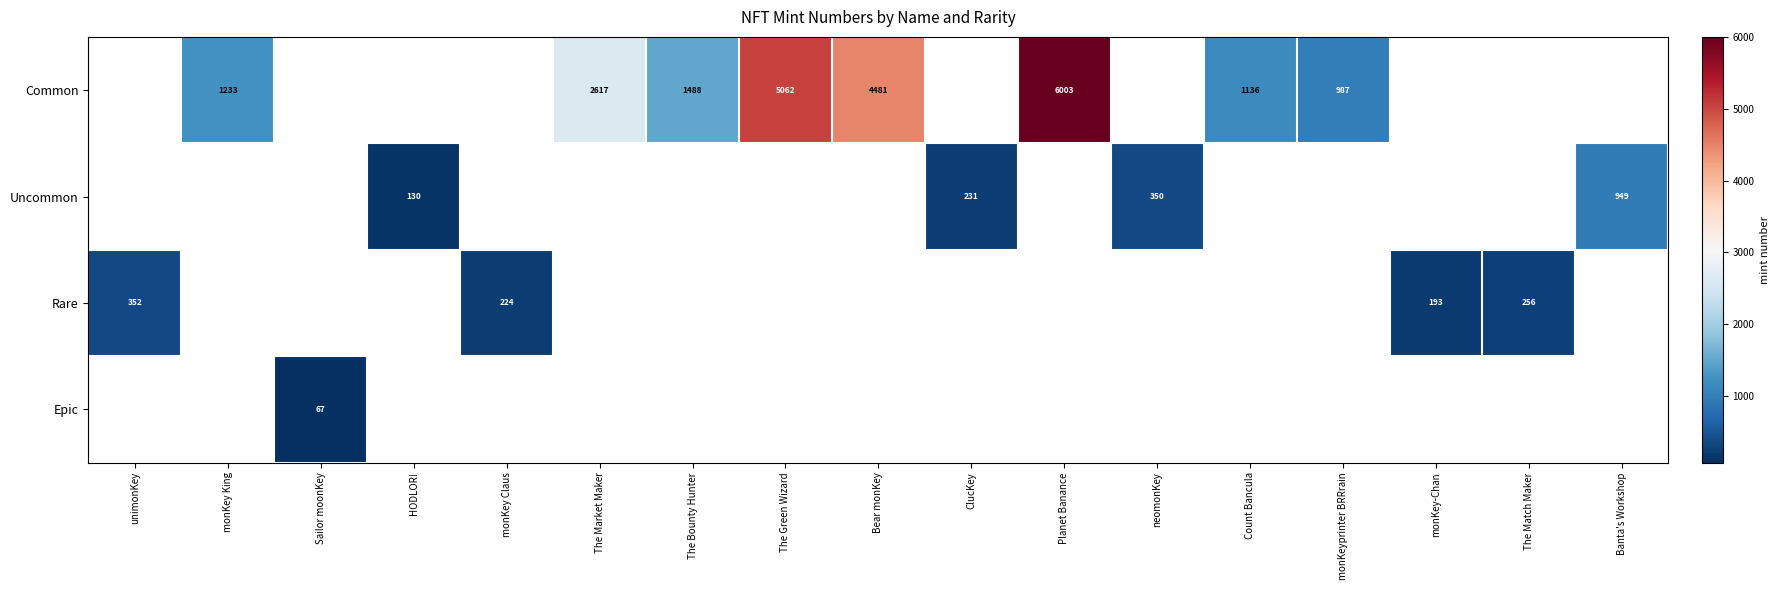

How many distinct data groups are displayed?

4